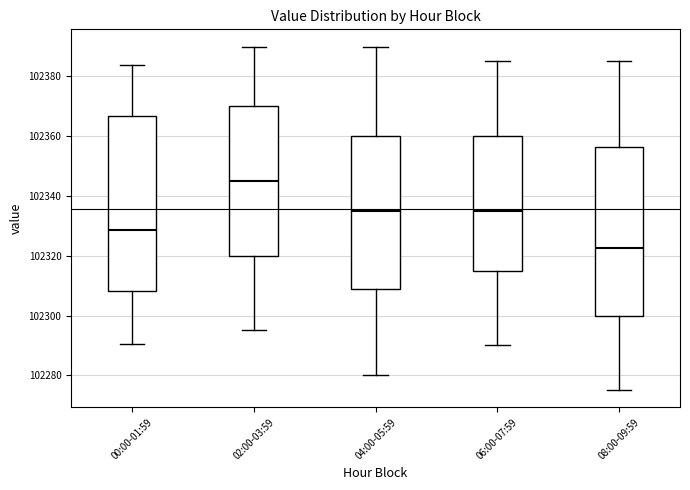

Reading left to right, read every box against the y-axis: the position of its median line, the range the box covers, and the ends of its whiskers. The values are not printed on the chart, so give them approximately, as read against the axis.

00:00-01:59: median 102328, box 102308 to 102366, whiskers 102290 to 102384
02:00-03:59: median 102346, box 102320 to 102370, whiskers 102296 to 102390
04:00-05:59: median 102336, box 102308 to 102360, whiskers 102280 to 102390
06:00-07:59: median 102336, box 102316 to 102360, whiskers 102290 to 102386
08:00-09:59: median 102322, box 102300 to 102356, whiskers 102276 to 102386